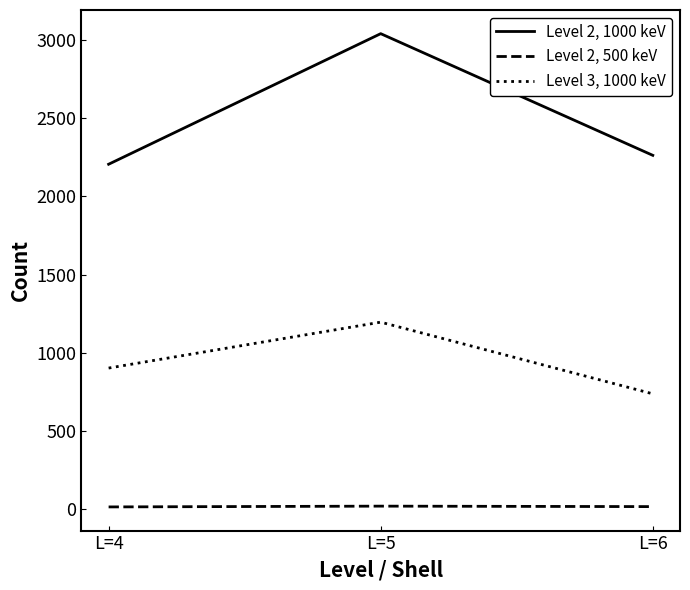

Rank the series by their maximum value, from lowest to highest.

Level 2, 500 keV, Level 3, 1000 keV, Level 2, 1000 keV